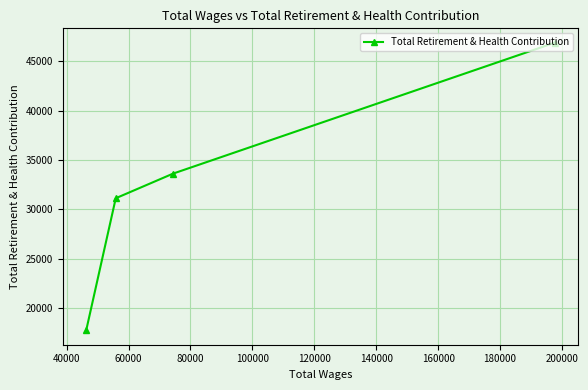

What is the average value?

32350